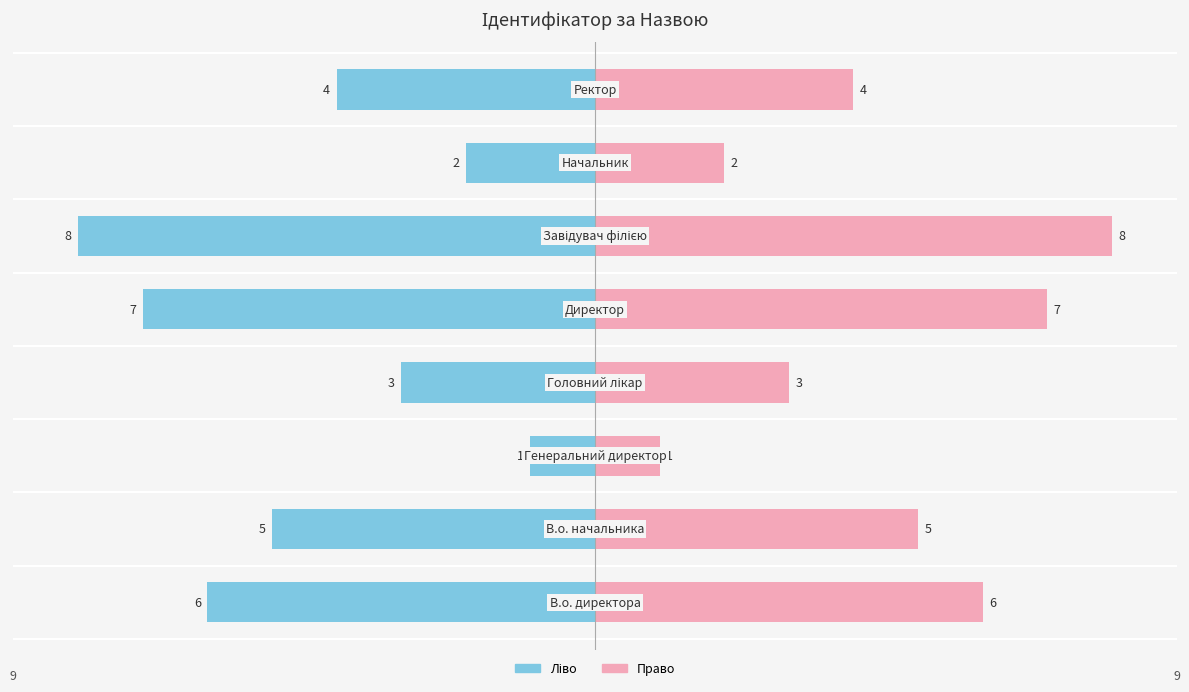

Reading left to right, extract all data points from this chart.

Ідентифікатор (ліво): -6	-5	-1	-3	-7	-8	-2	-4
Ідентифікатор (право): 6	5	1	3	7	8	2	4